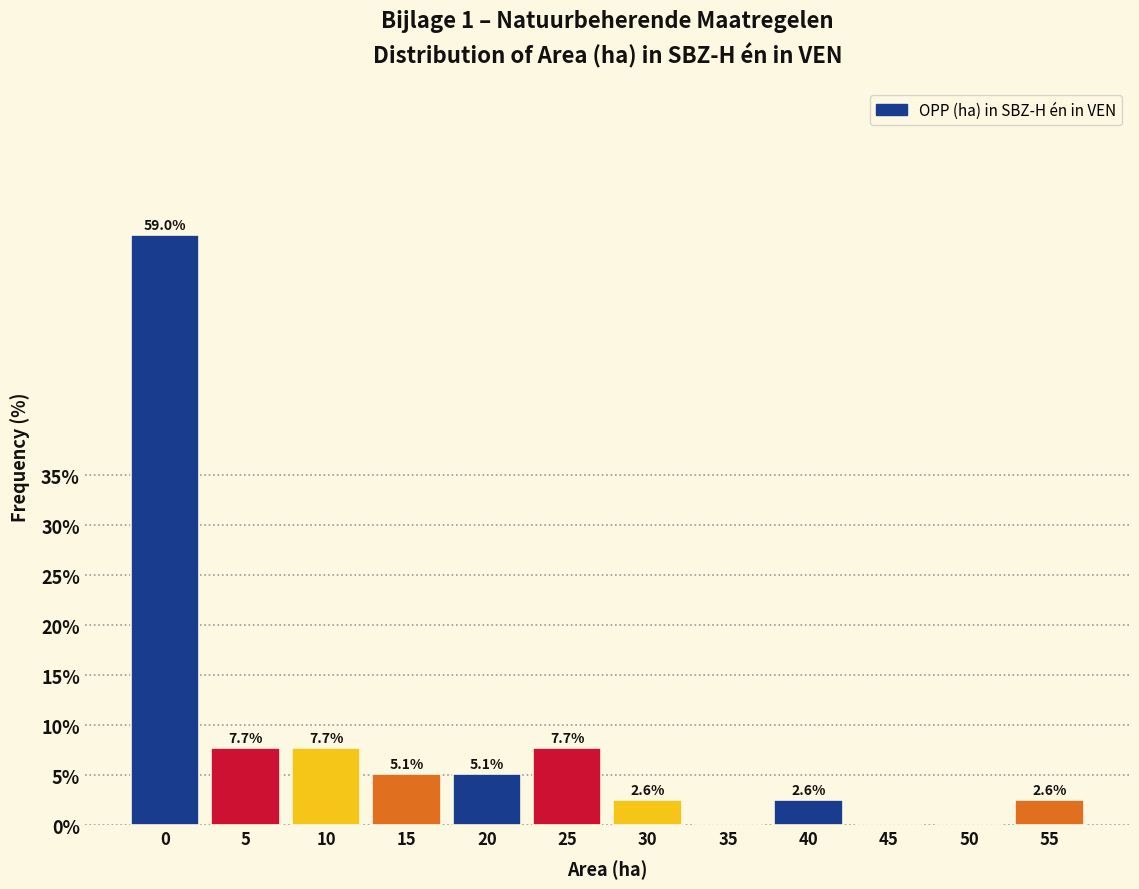

Reading left to right, list all the values displayed in this chart.

0=59.0	5=7.7	10=7.7	15=5.1	20=5.1	25=7.7	30=2.6	35=0.0	40=2.6	45=0.0	50=0.0	55=2.6